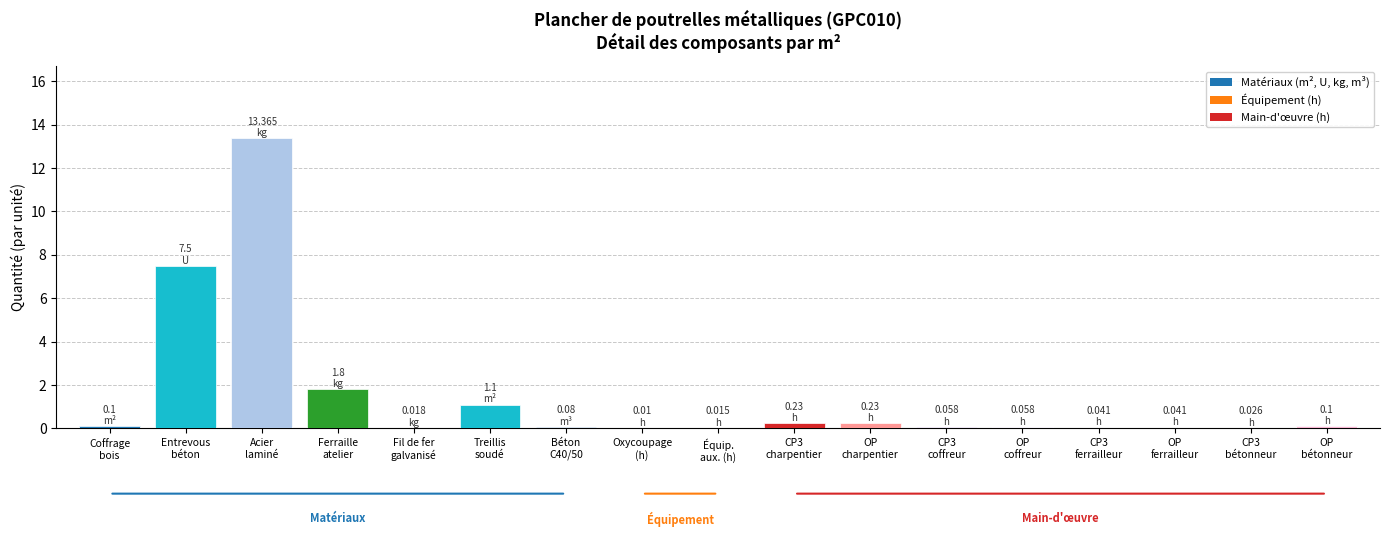

What is the sum of all values?

24.8